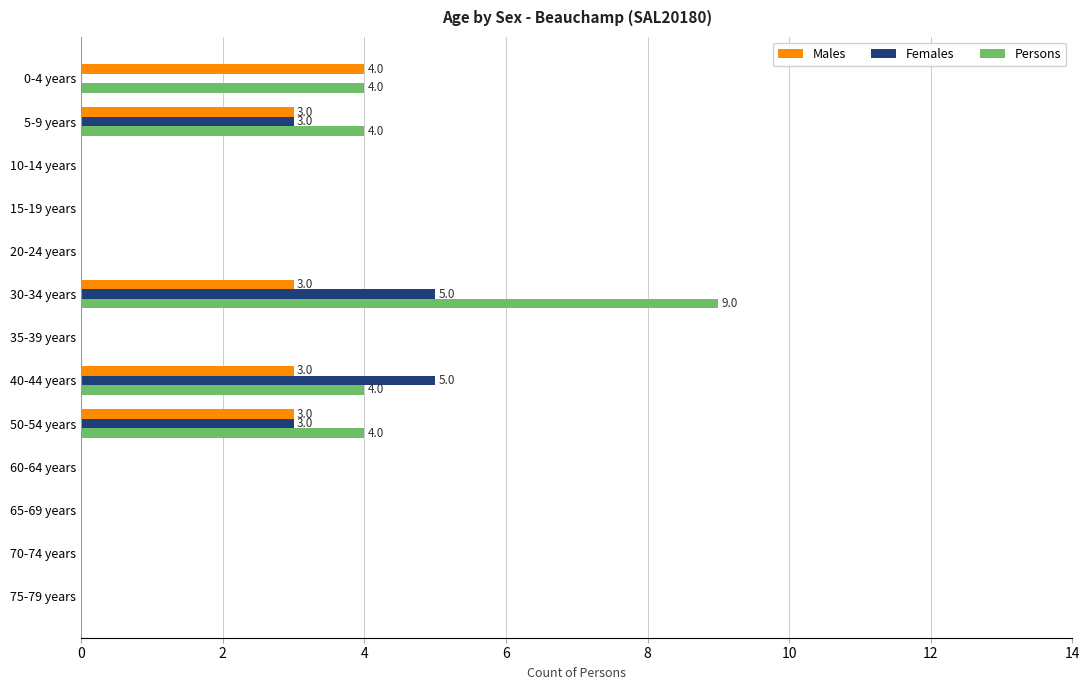

What is the sum of all Females values?

16